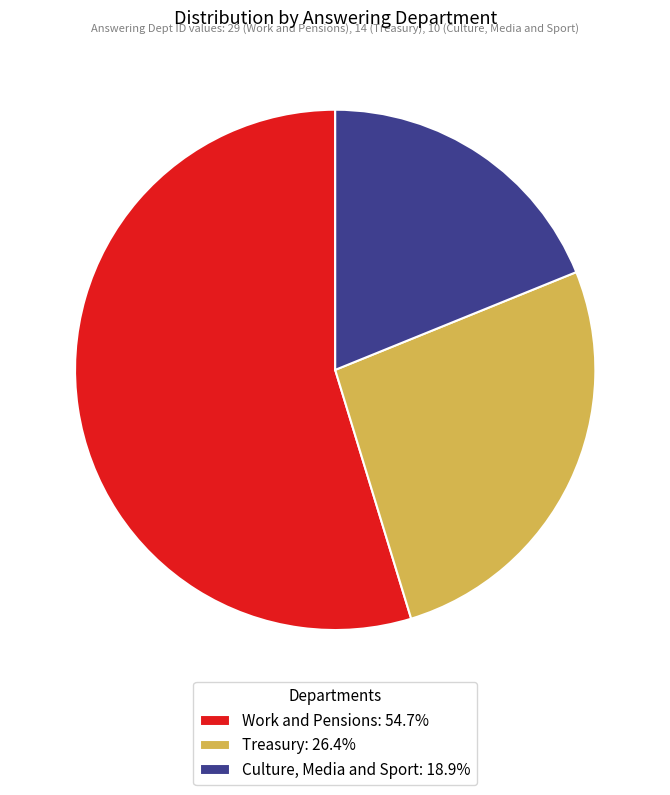

Count the number of slices in the pie.

3